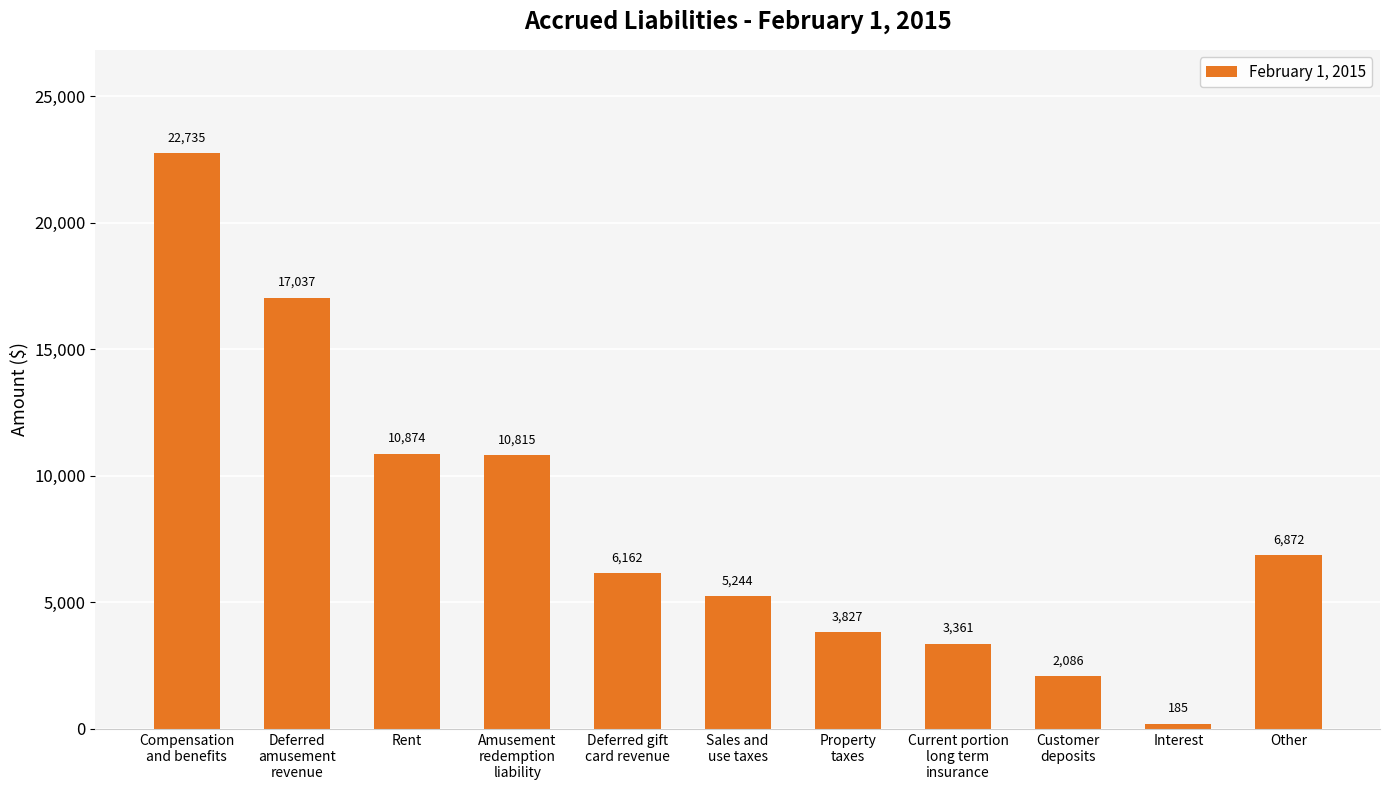

The chart shows a value of 14385 at Compensation
and benefits. True or false?

False